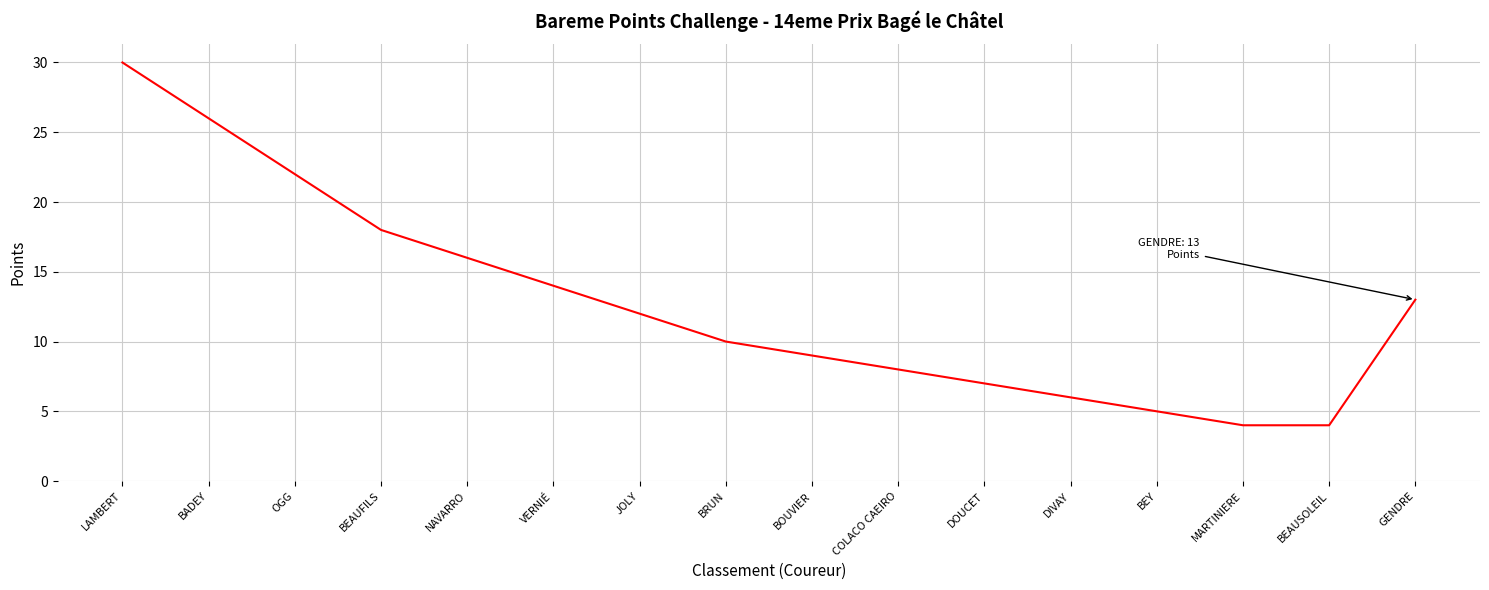

Reading right to left, extract all data points from this chart.

13	4	4	5	6	7	8	9	10	12	14	16	18	22	26	30